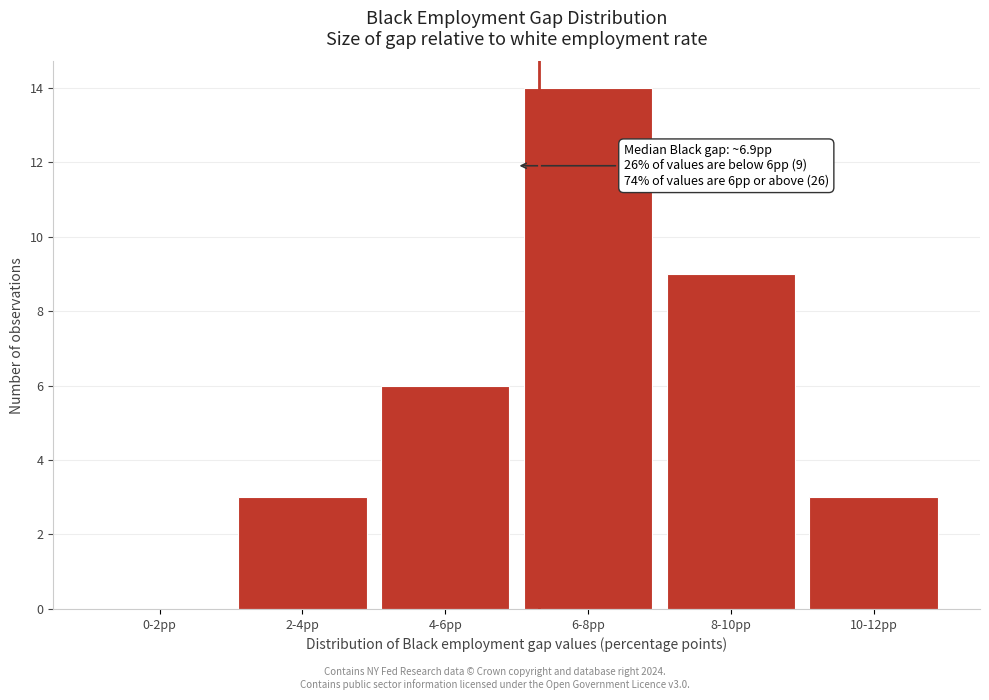

Reading left to right, list all the values displayed in this chart.

0-2pp=0	2-4pp=3	4-6pp=6	6-8pp=14	8-10pp=9	10-12pp=3